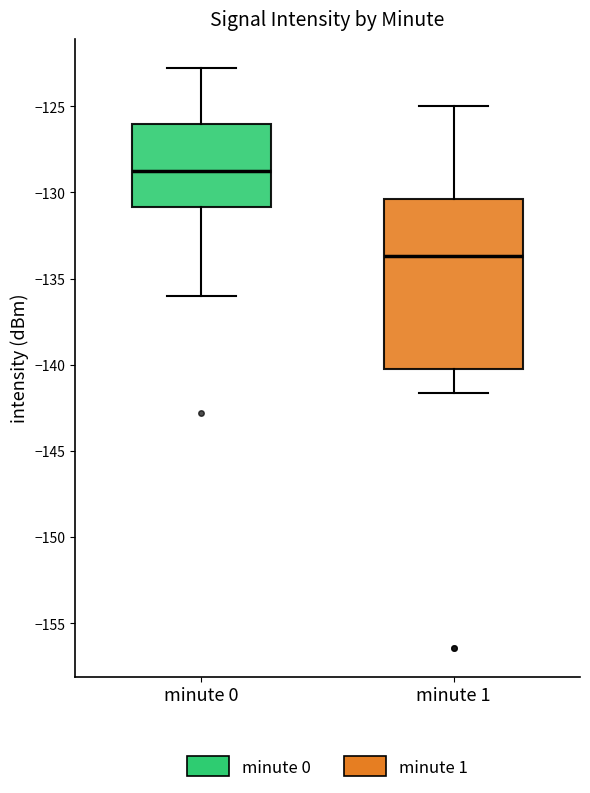

Reading left to right, transcribe this box plot: for each box, give where its median line is, the range the box spans, and where its two whiskers end, as read against the y-axis. The values are not printed on the chart, so give them approximately, as read against the axis.

minute 0: median -128.5, box -131.0 to -126.0, whiskers -136.0 to -123.0
minute 1: median -133.5, box -140.5 to -130.5, whiskers -141.5 to -125.0